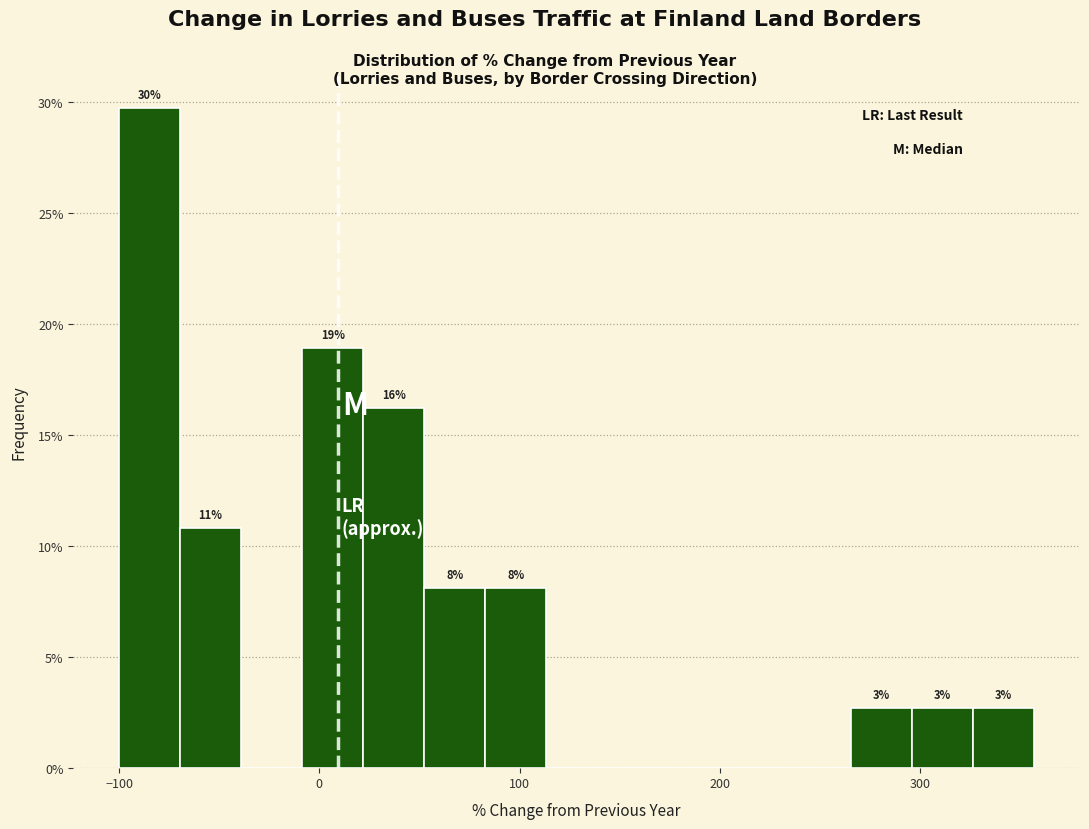

Read against the x-axis, roughly where is the centre of the tallest bar?

-80